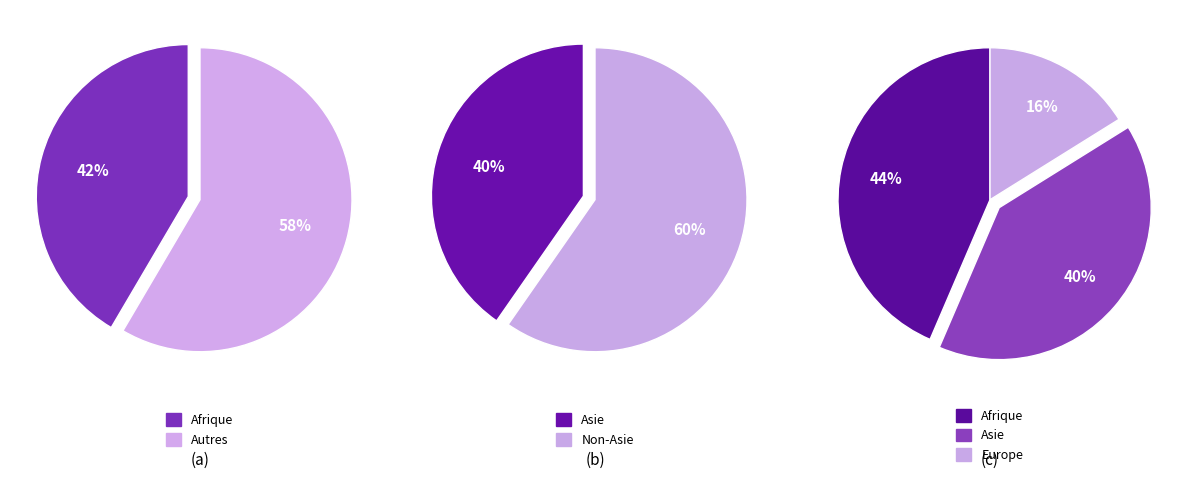

To the nearest percent, what portion does Asie represent?

40%